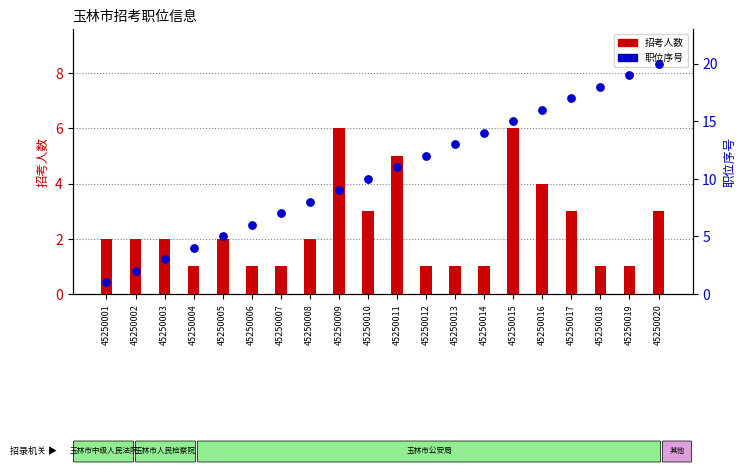

What is the total value across all series at 45250004?

5